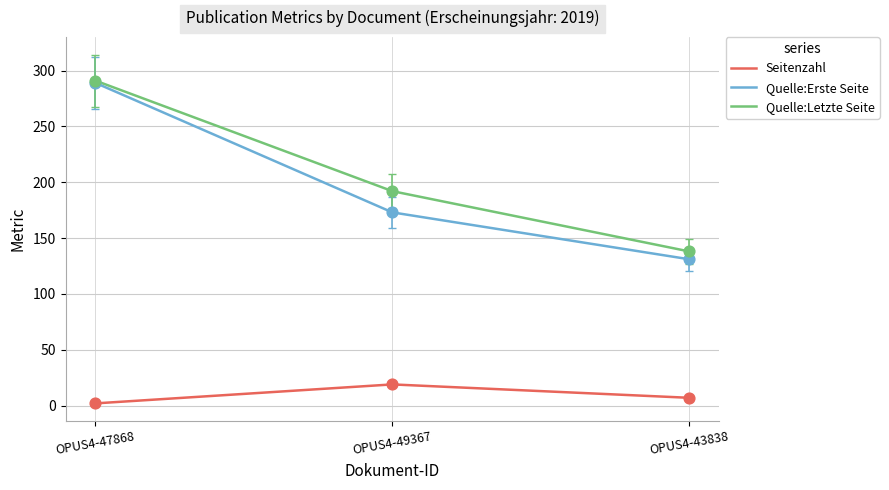

Which series changed the most between OPUS4-47868 and OPUS4-43838?

Quelle:Erste Seite